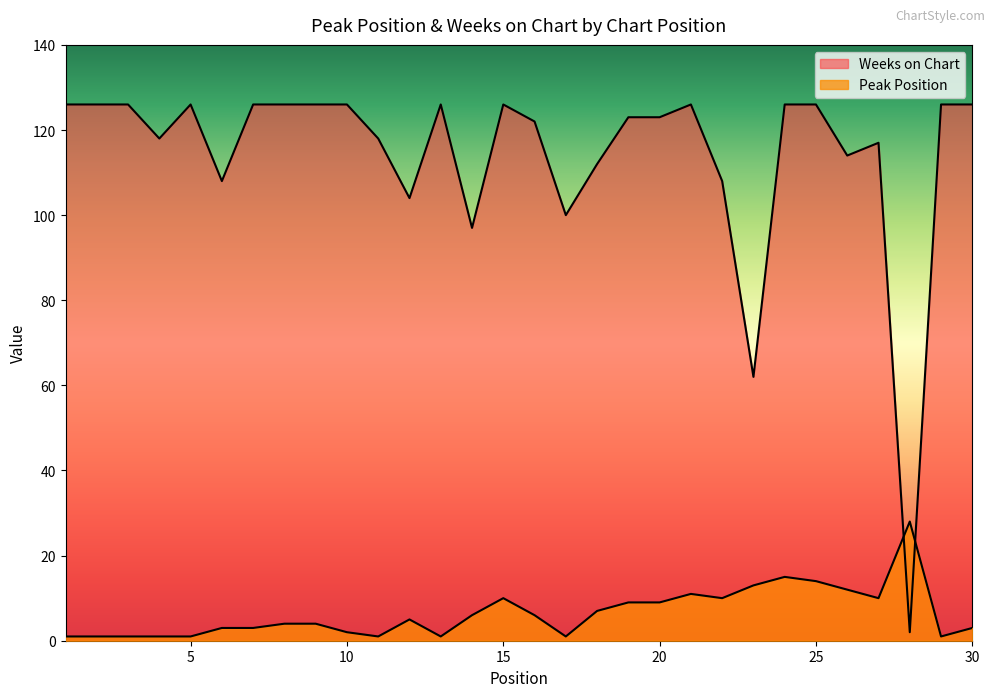

Which series changed the most between 11 and 23?

Weeks on Chart